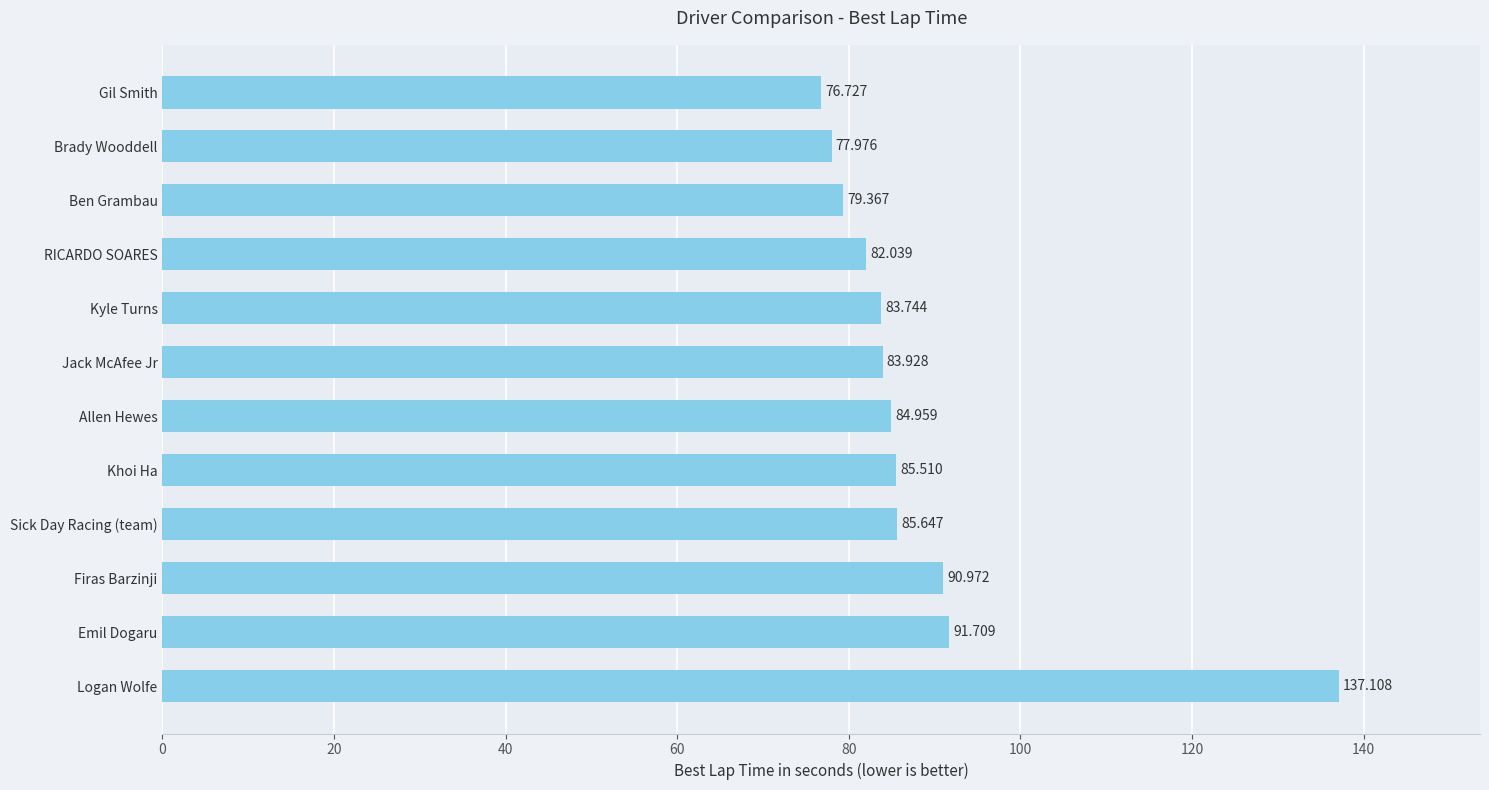

What is the sum of all values?

1059.7